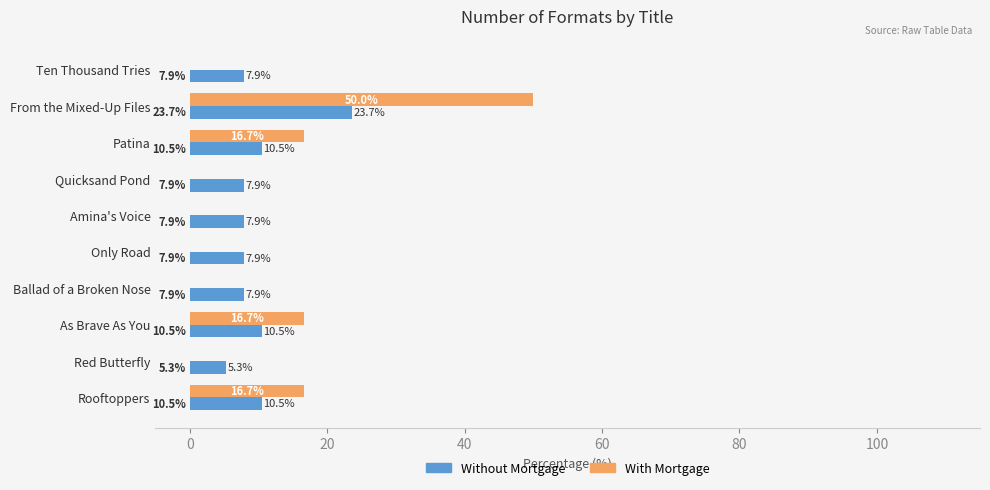

Is it true that Without Mortgage equals 18.2 at Patina?

False